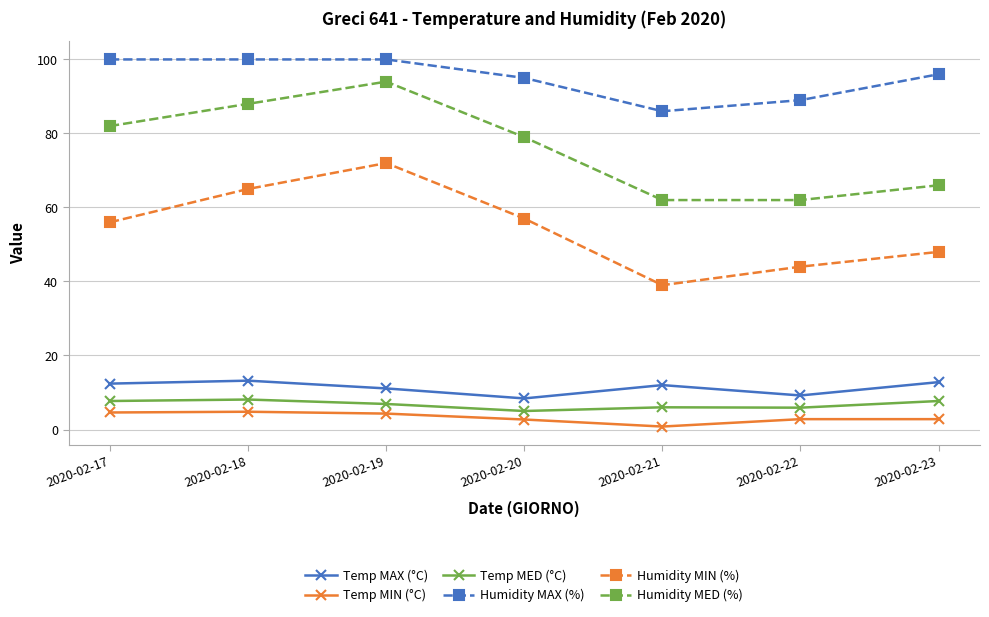

Which series changed the most between 2020-02-20 and 2020-02-21?

Humidity MIN (%)